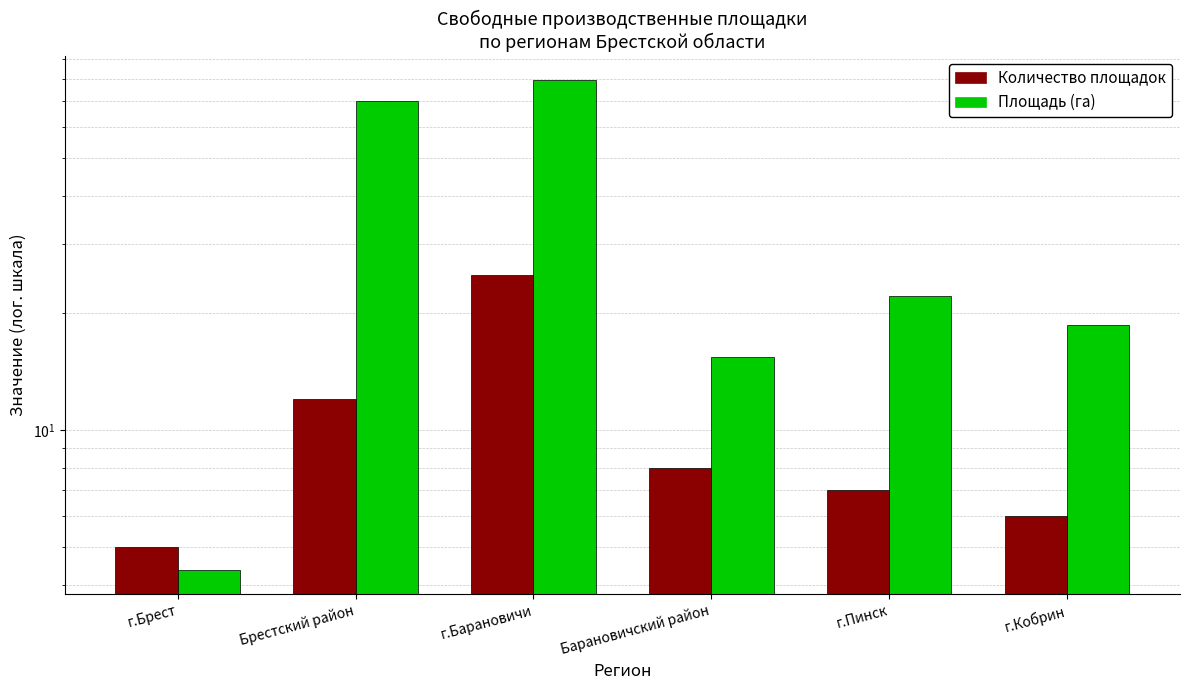

What is the difference between the Количество площадок values at г.Кобрин and Барановичский район?

2.0